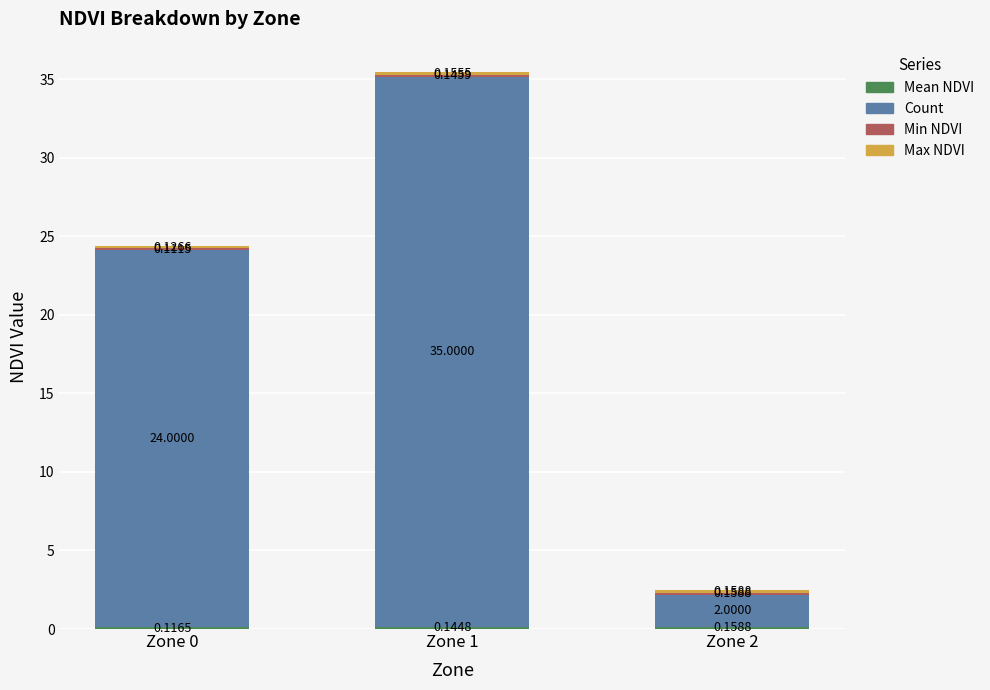

What is the total value across all series at Zone 1?

35.4